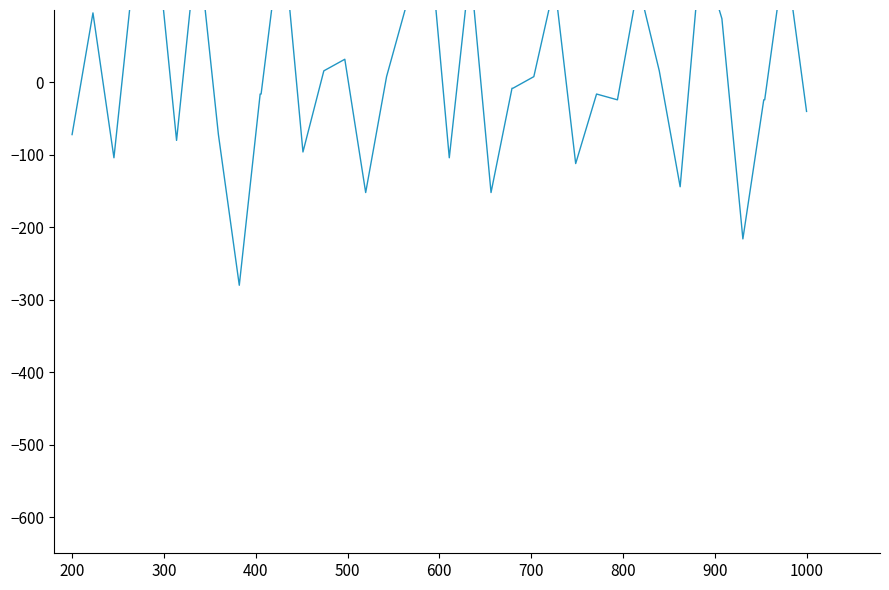

What position from the left is 300?

2